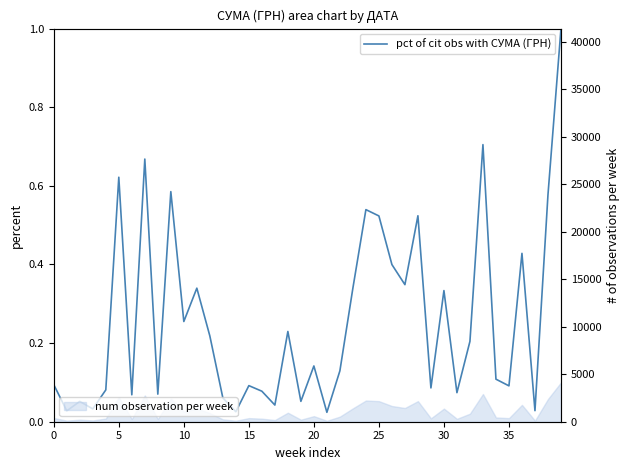

At which category does the chart reach its peak across all series?

39